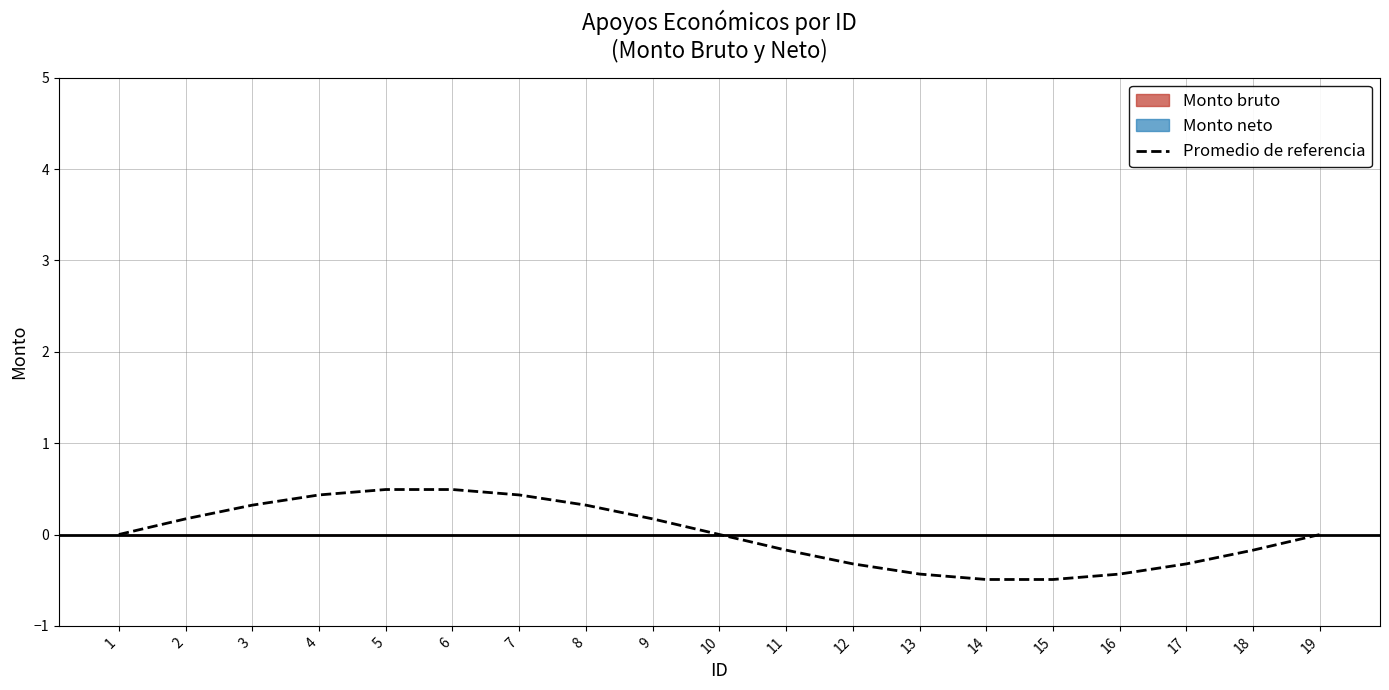

What is the difference between the second highest and second lowest values?

1.0